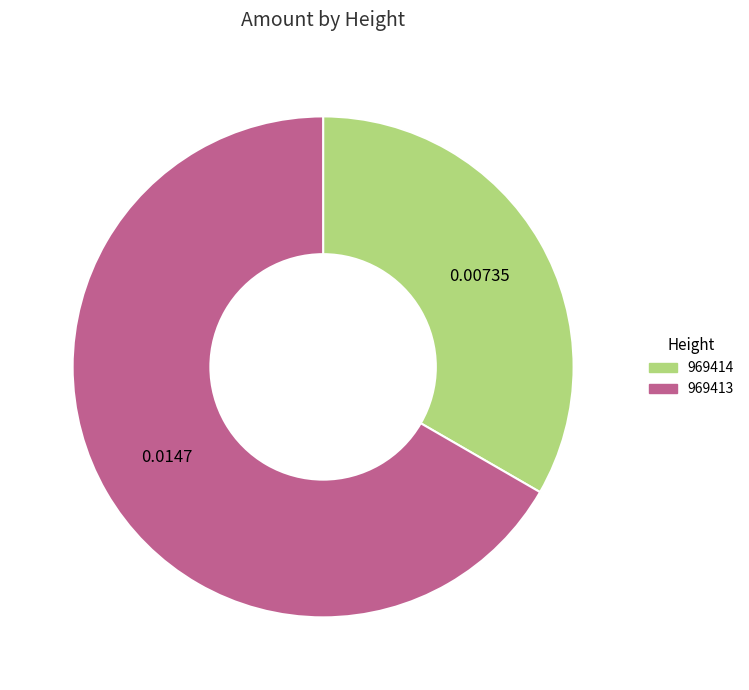

Combined, do 969413 and 969414 account for over 50%?

Yes